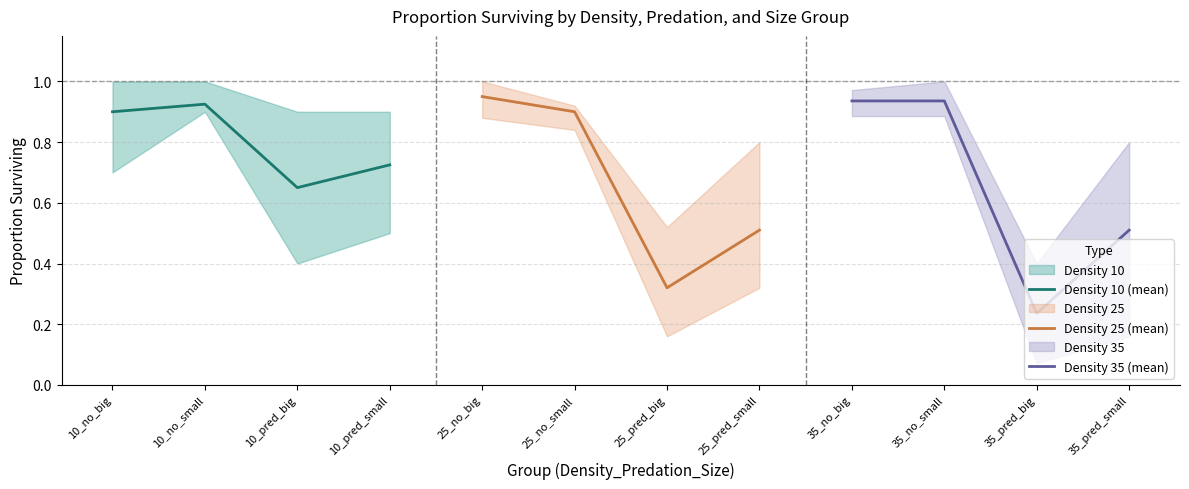

Which category has the lowest value in the Density 35 (mean) series?

35_pred_big